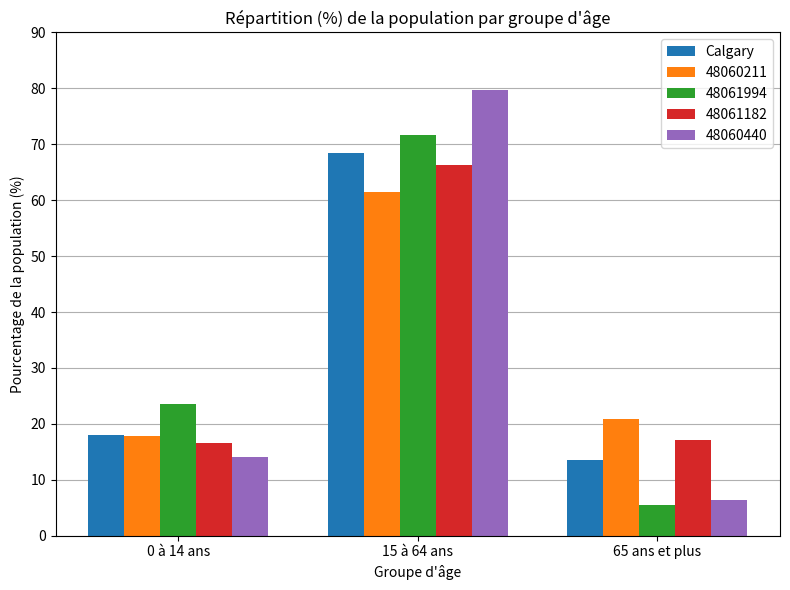

Which category has the highest value across all series?

15 à 64 ans